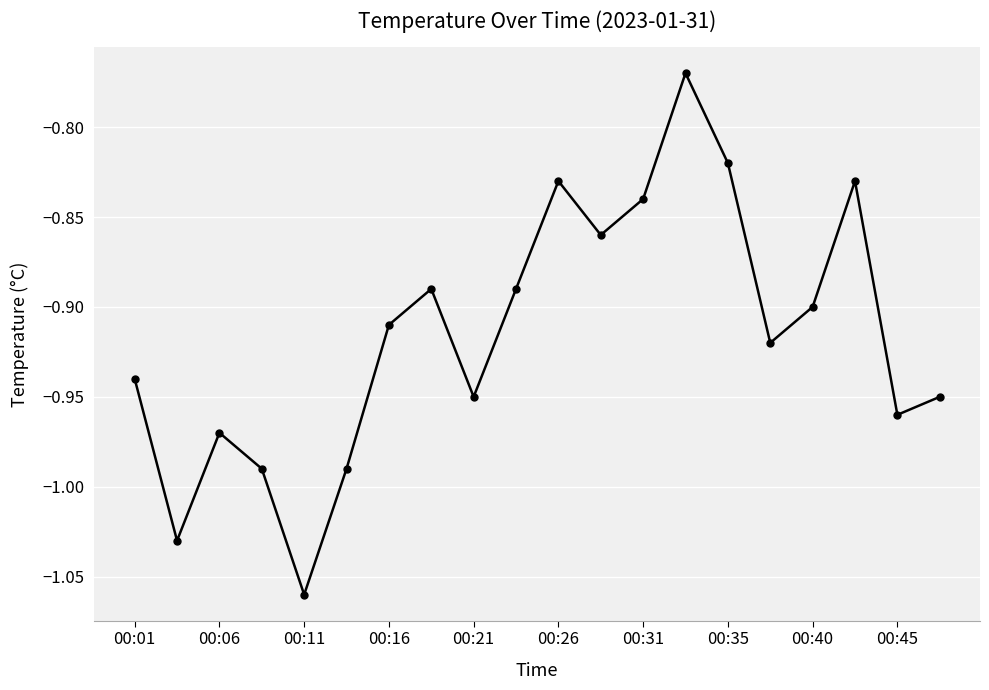

What is the difference between the maximum and second lowest values?

0.3